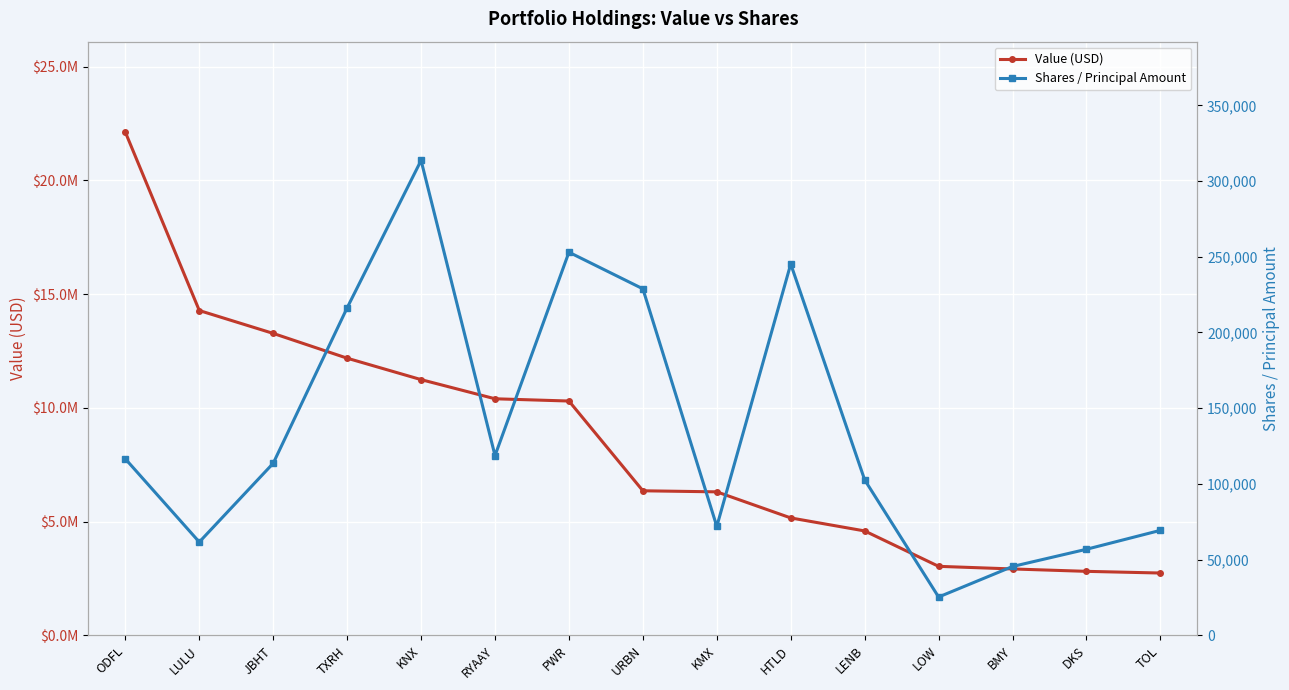

True or false: Value (USD) has a value of 5160329 at BMY.

False